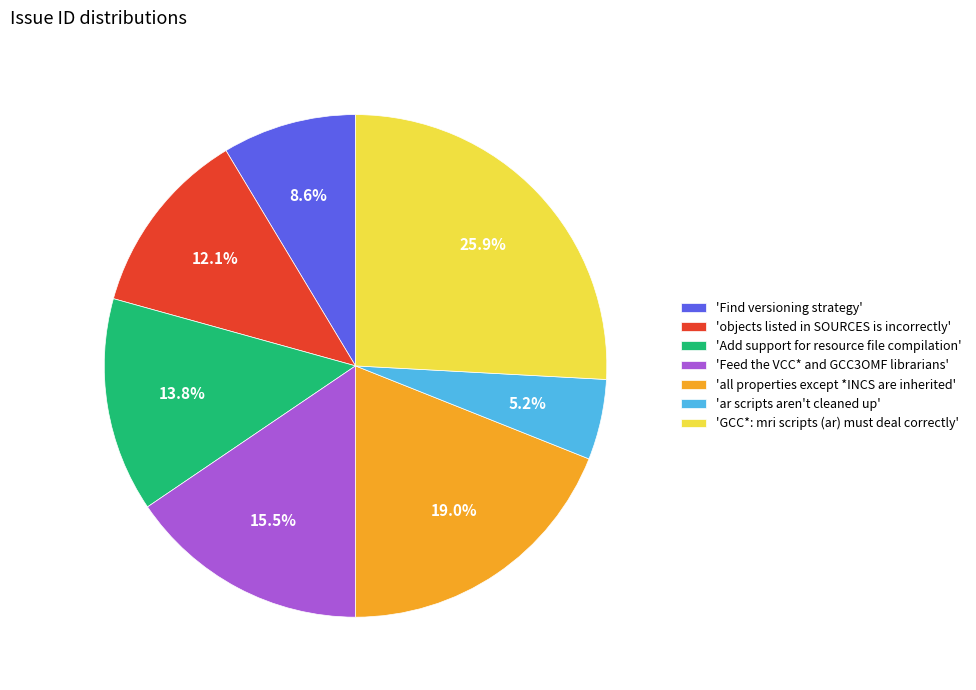

What is the ratio of the value at 'all properties except *INCS are inherited' to the value at 'Feed the VCC* and GCC3OMF librarians'?

1.2